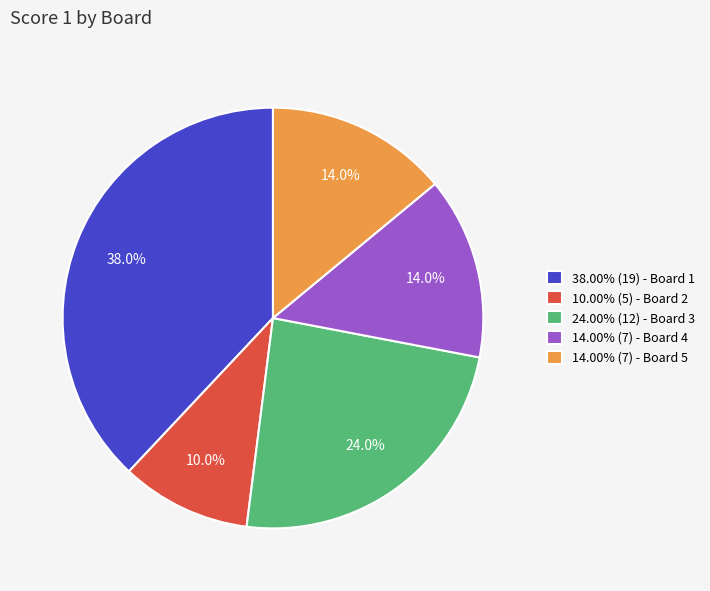

What percentage is NOT represented by 10.00% (5) - Board 2?

90.0%